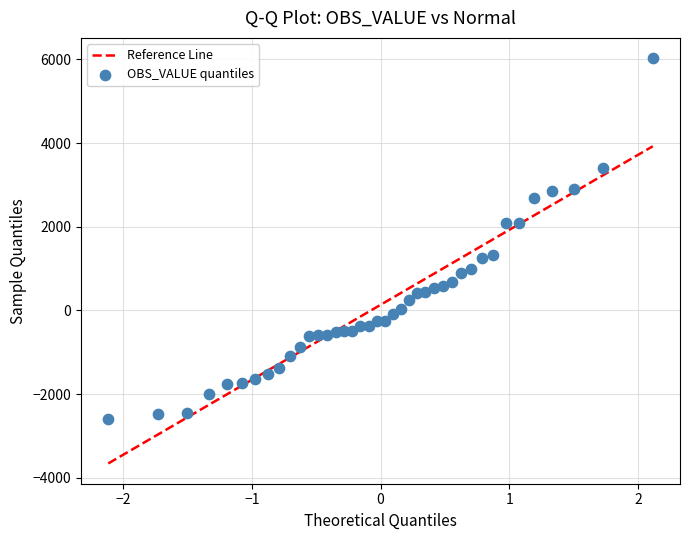

What is the range of Y values (max minus min)?

8631.7